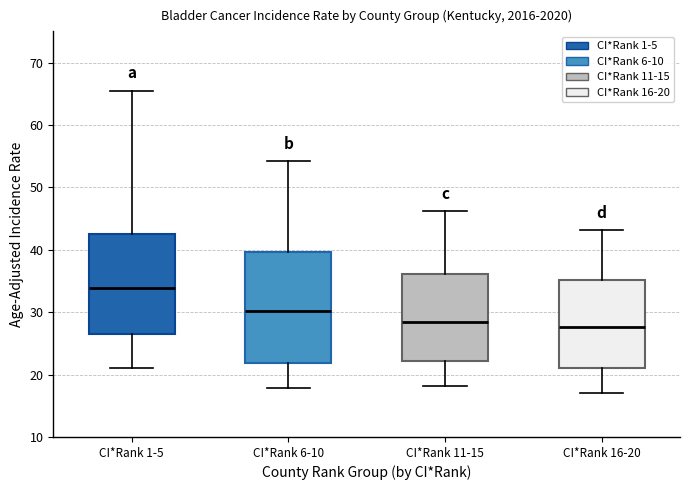

Reading left to right, transcribe this box plot: for each box, give where its median line is, the range the box spans, and where its two whiskers end, as read against the y-axis. The values are not printed on the chart, so give them approximately, as read against the axis.

CI*Rank 1-5: median 34, box 27 to 43, whiskers 21 to 66
CI*Rank 6-10: median 30, box 22 to 40, whiskers 18 to 54
CI*Rank 11-15: median 28, box 22 to 36, whiskers 18 to 46
CI*Rank 16-20: median 28, box 21 to 35, whiskers 17 to 43